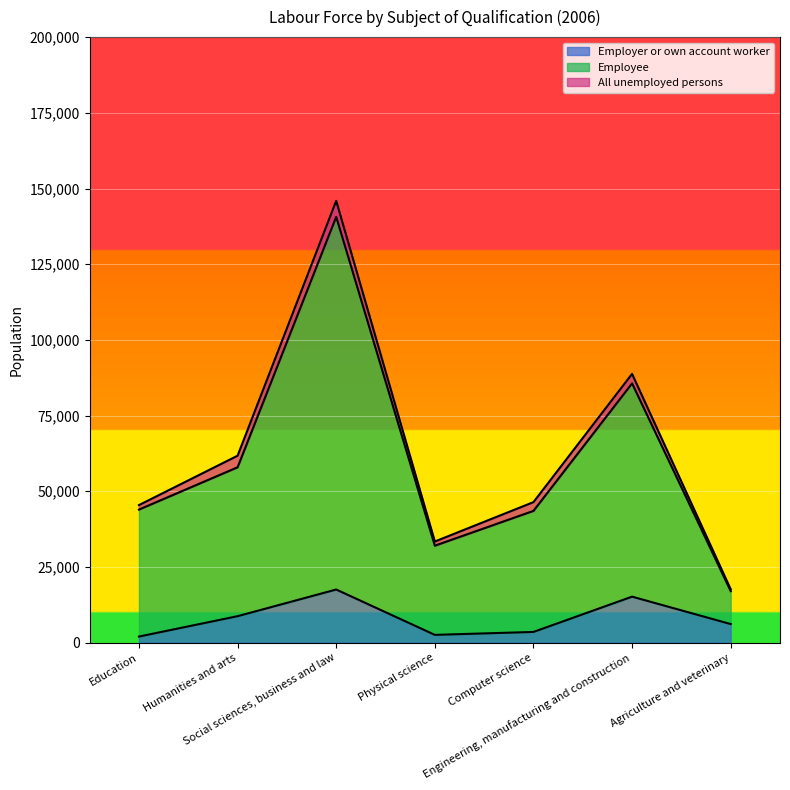

True or false: Employer or own account worker and Employee intersect in this chart.

False